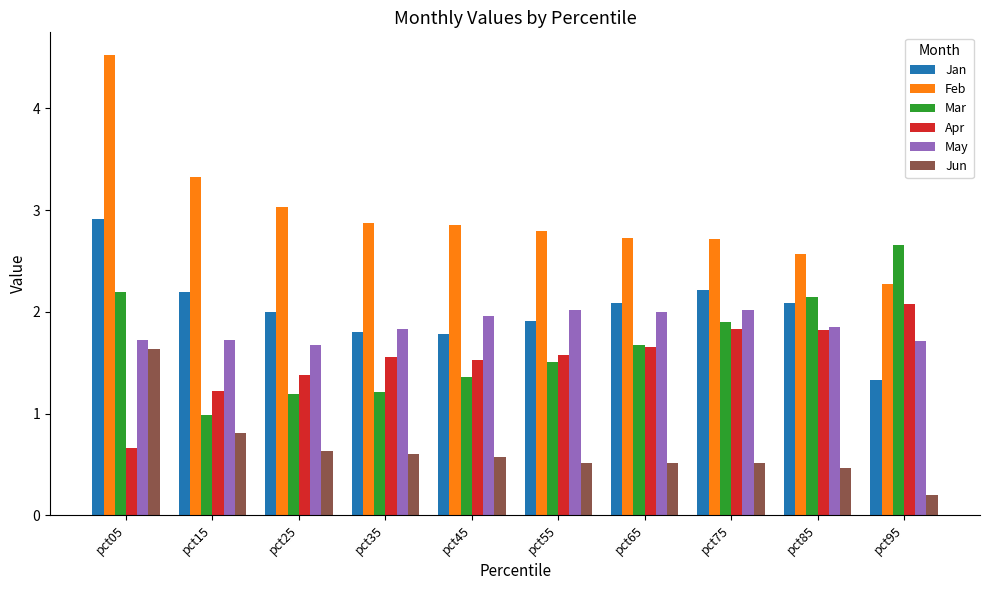

What are all the series names shown in the legend?

Jan, Feb, Mar, Apr, May, Jun